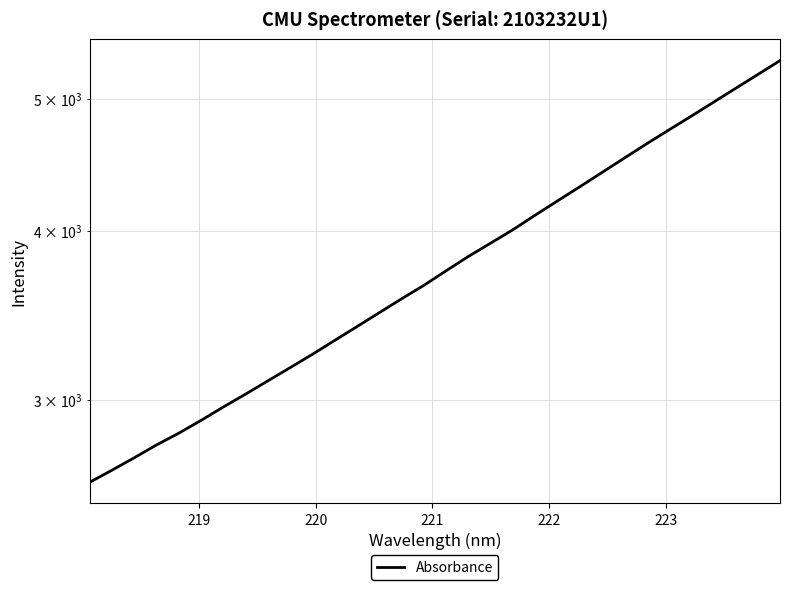

How many lines are shown in the chart?

1